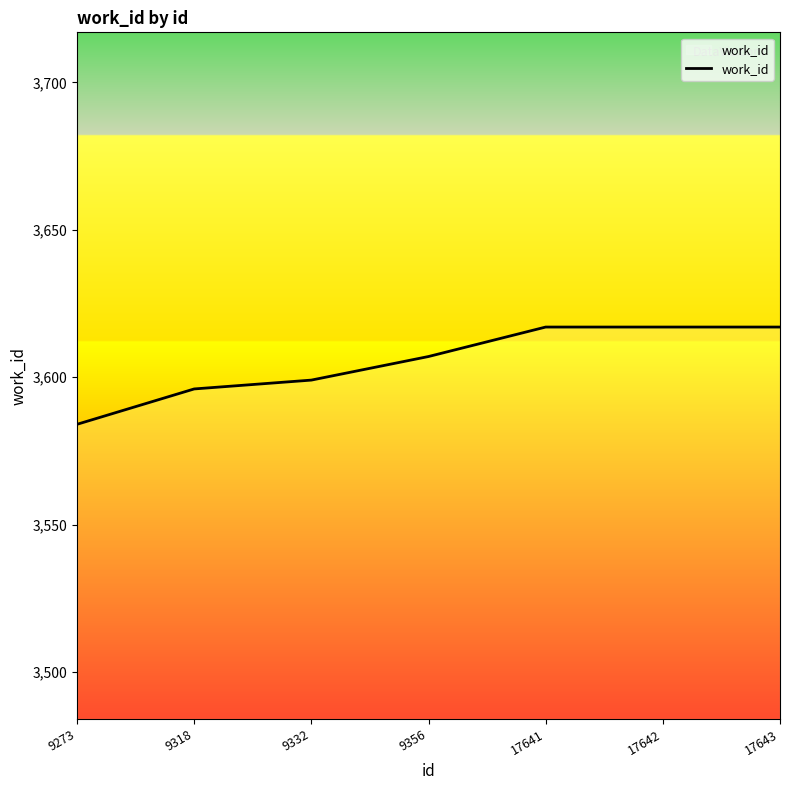

What is the change in value from 9273 to 9332?

+15